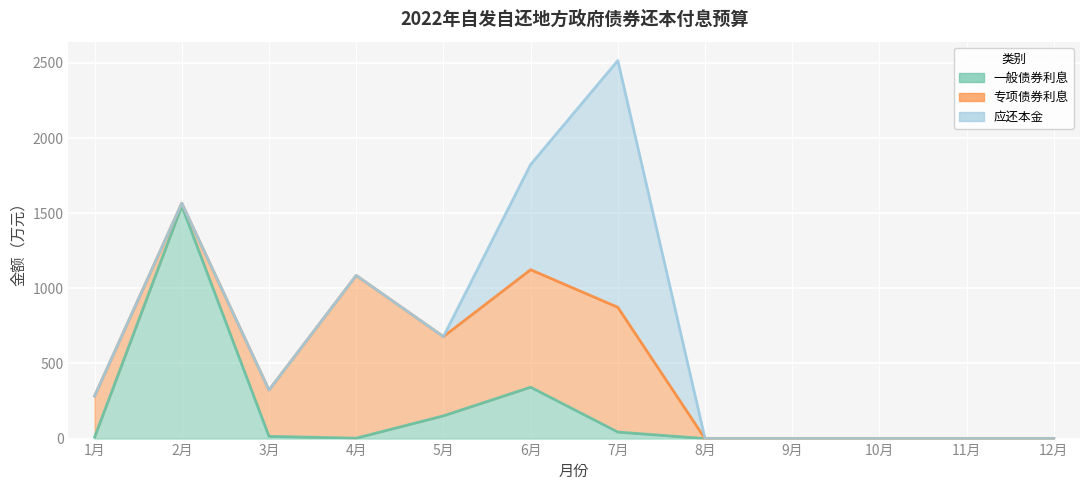

How many series are shown in this chart?

3